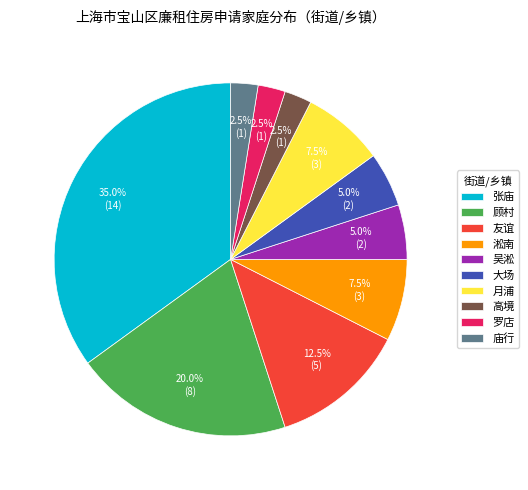

To the nearest percent, what portion does 大场 represent?

5%